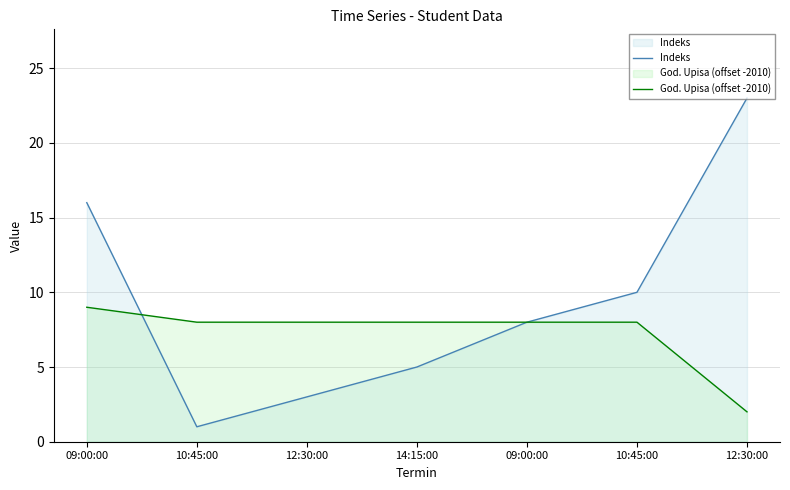

What is the maximum value shown in the chart?

23